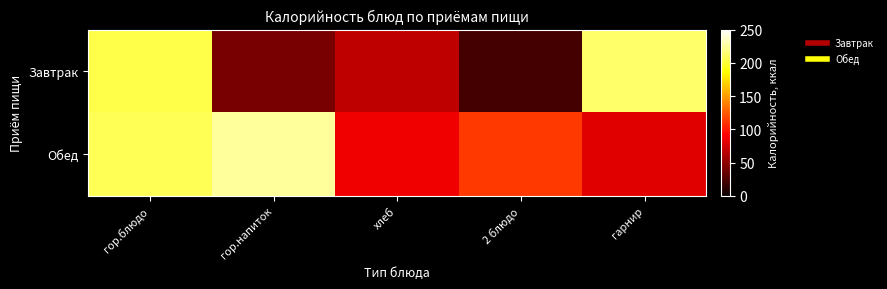

Reading left to right, extract all data points from this chart.

Завтрак: гор.блюдо=204.3	гор.напиток=41.9	хлеб=67.6	2 блюдо=21.7	гарнир=212.1
Обед: гор.блюдо=207.4	гор.напиток=224.6	хлеб=86.5	2 блюдо=112.7	гарнир=80.7